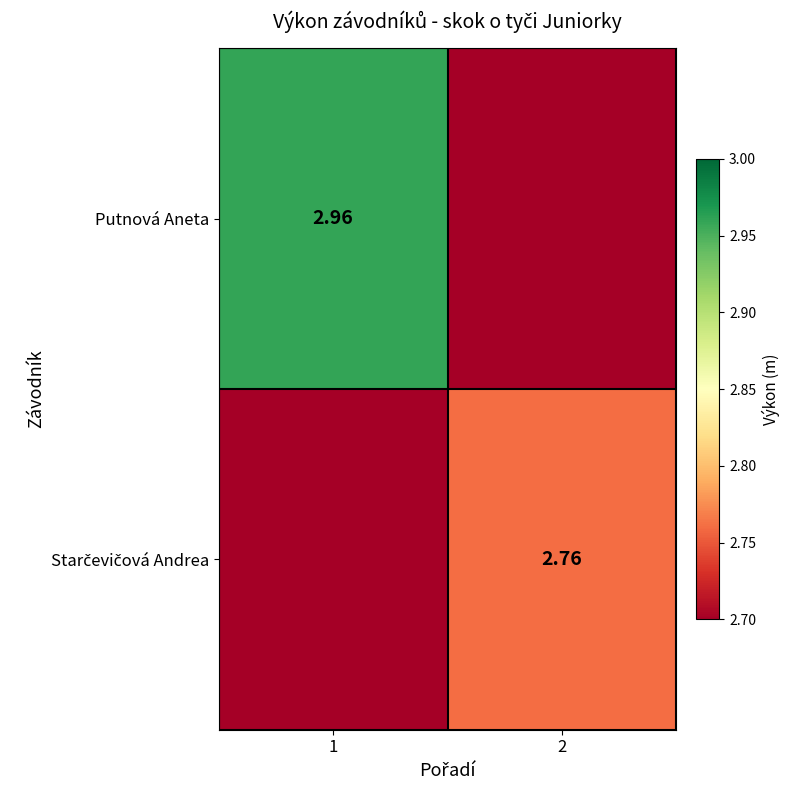

What is the total value across all series at 2?

2.8